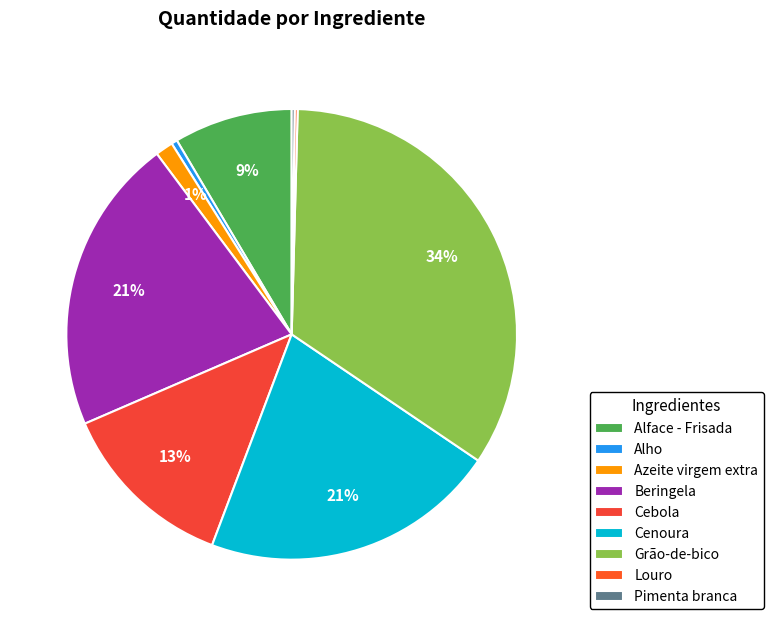

Rank the categories by value from highest to lowest.

Grão-de-bico, Beringela, Cenoura, Cebola, Alface - Frisada, Azeite virgem extra, Alho, Louro, Pimenta branca